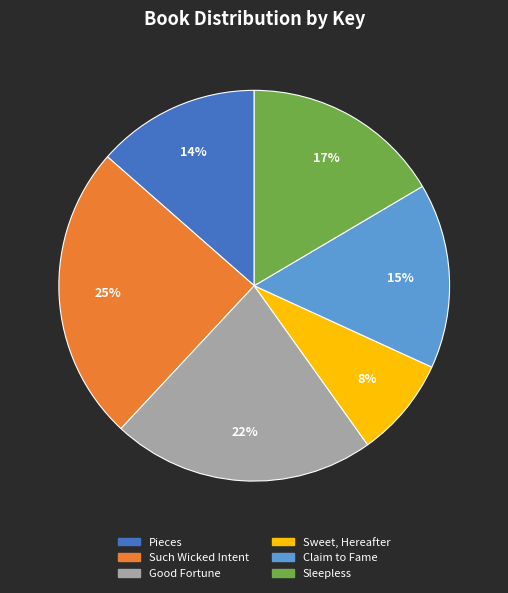

The Sleepless slice represents 6% of the pie. True or false?

False